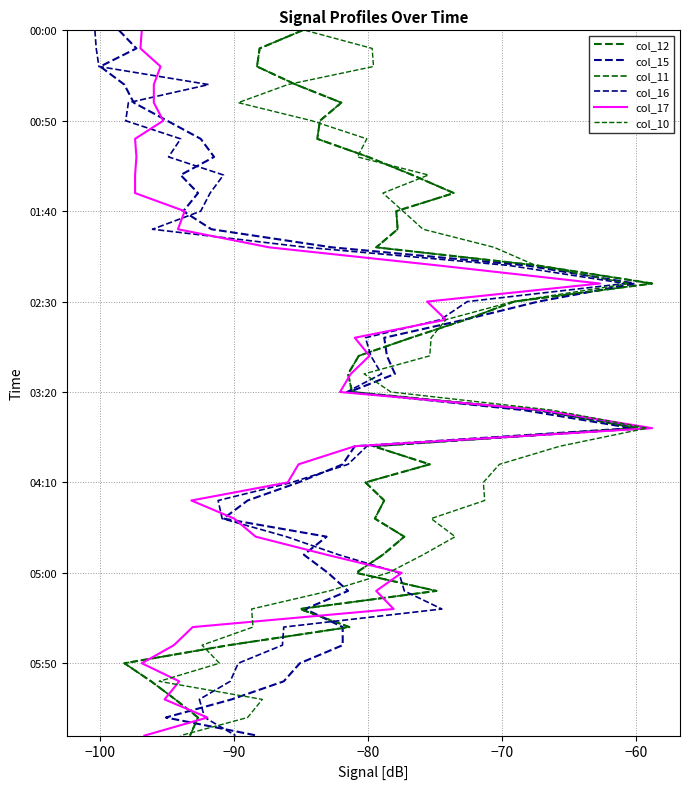

List the series in order of their peak value, highest first.

col_12, col_15, col_11, col_16, col_17, col_10